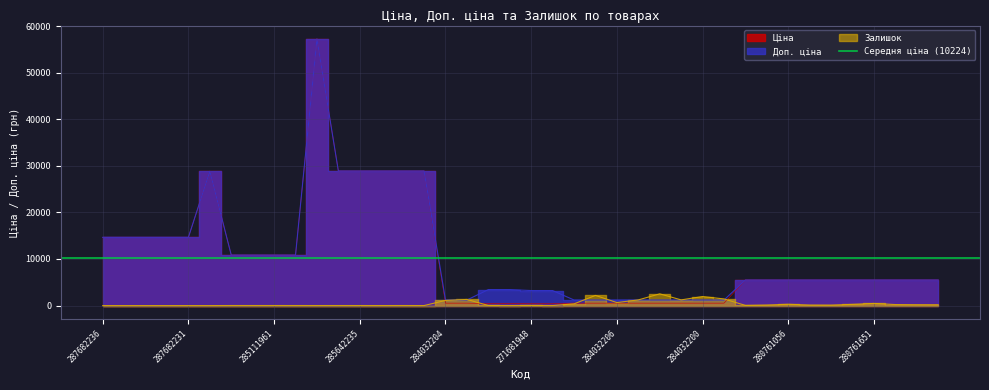

The Доп. ціна series shows 90732.9 at 285662232. True or false?

False